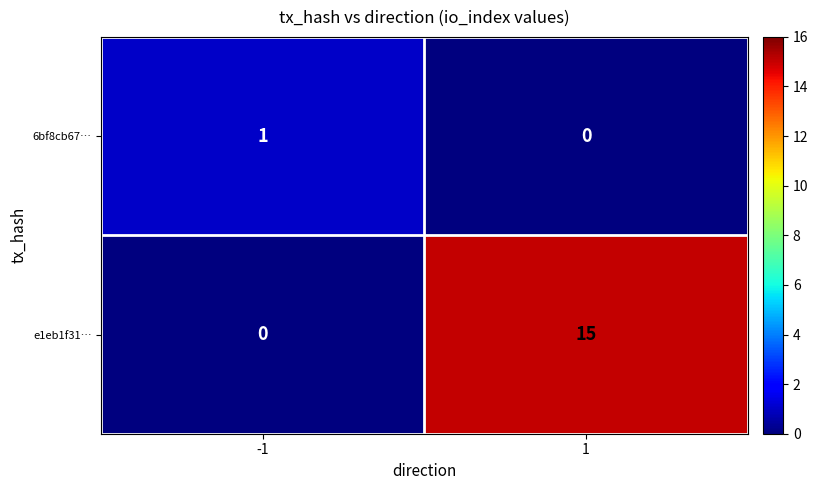

True or false: 6bf8cb67… has a value of 1 at -1.

True